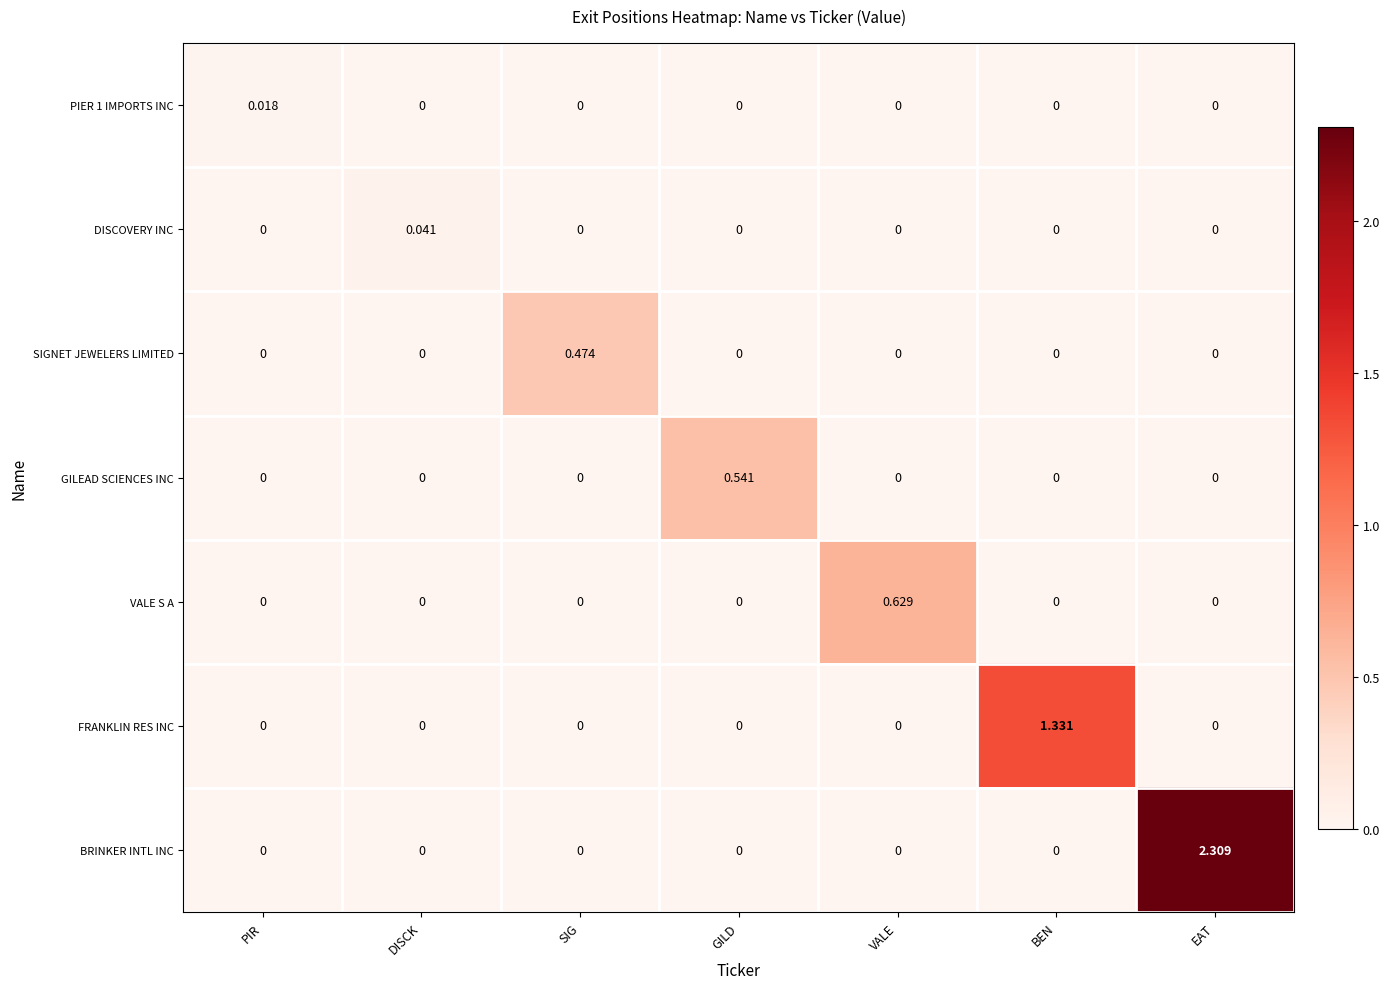

What is the difference between the highest and lowest values at EAT?

2.3